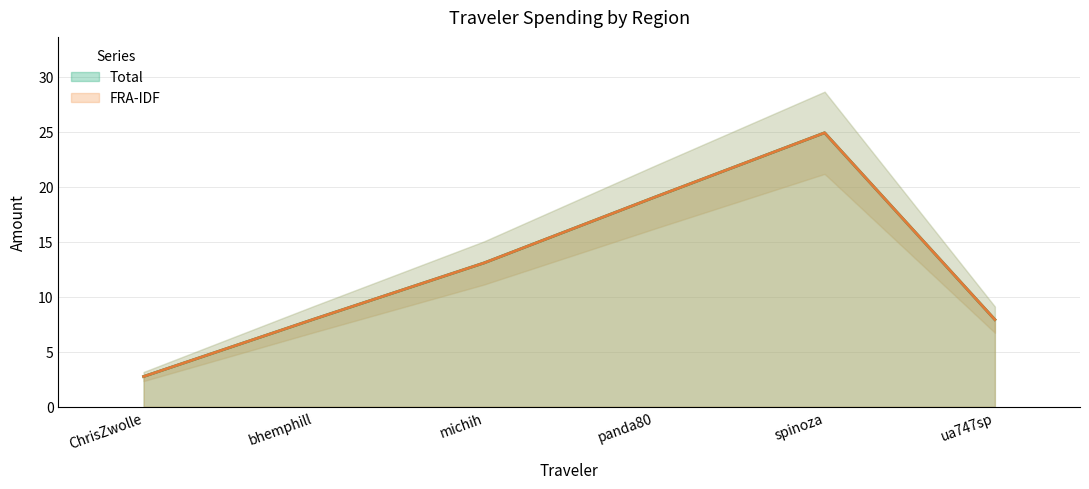

Is it true that FRA-IDF equals 2.8 at ChrisZwolle?

True